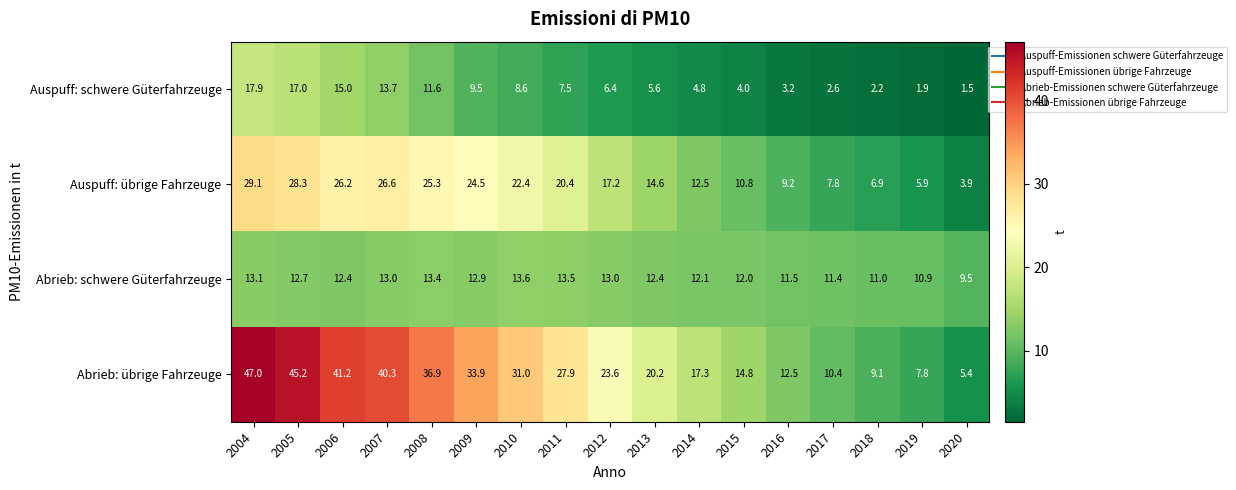

True or false: Abrieb: schwere Güterfahrzeuge has a value of 13.6 at 2010.

True